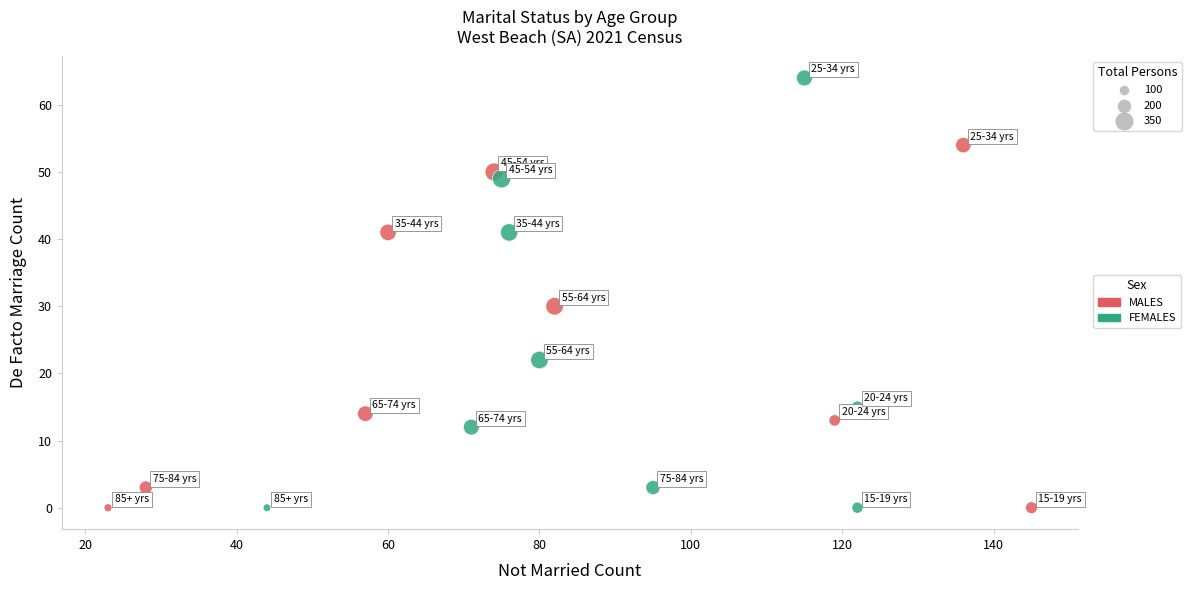

What are all the series names shown in the legend?

MALES, FEMALES